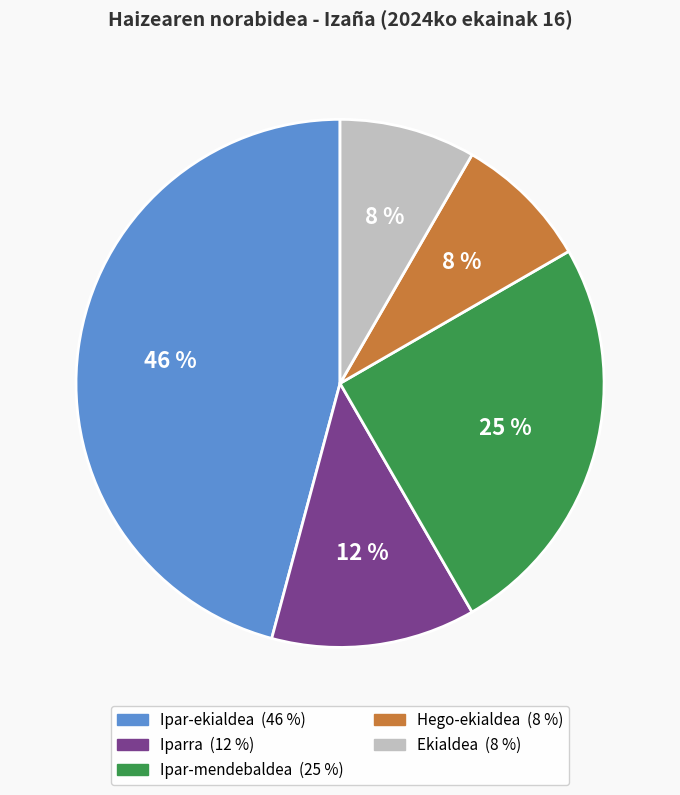

To the nearest percent, what percentage of the pie is Ipar-ekialdea?

46%